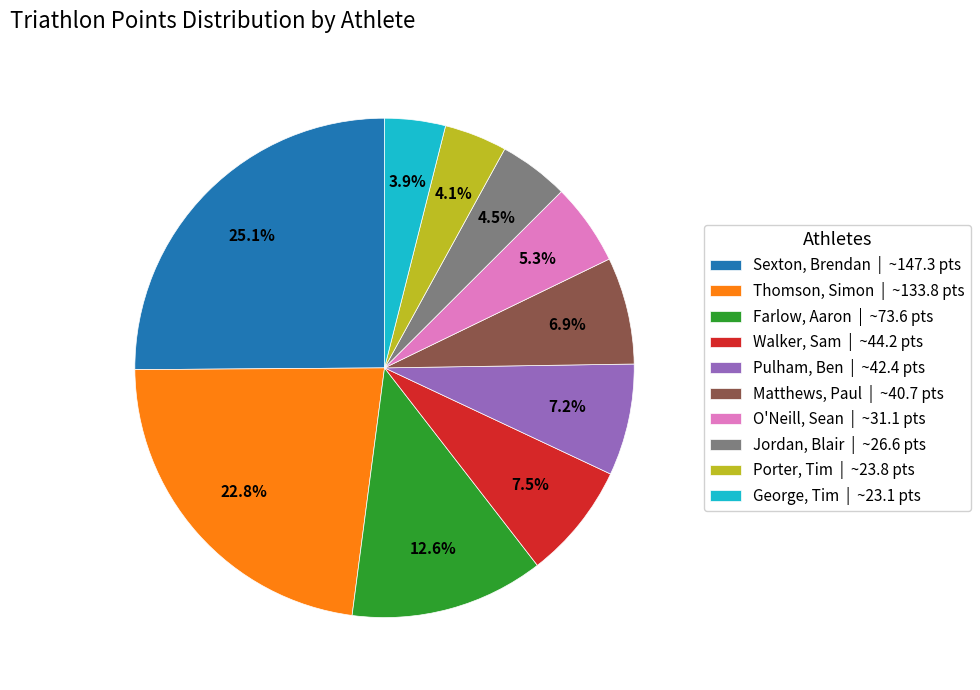

Is Sexton, Brendan | ~147.3 pts the majority of the pie?

No